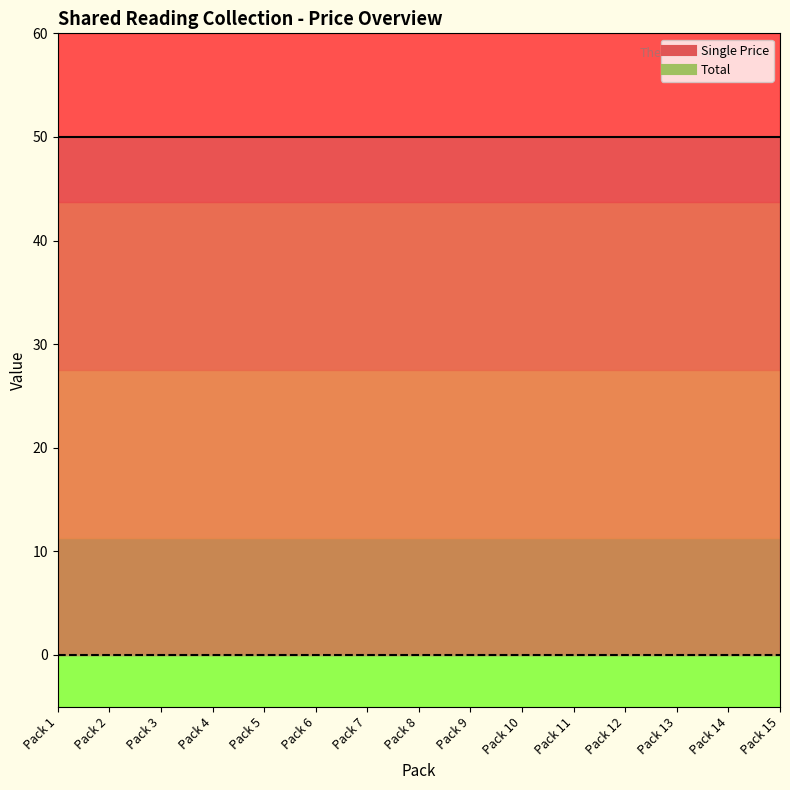

How many lines are shown in the chart?

2